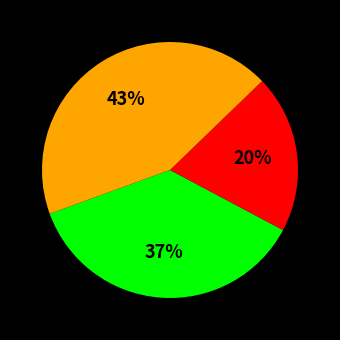

How many segments does this pie chart have?

3